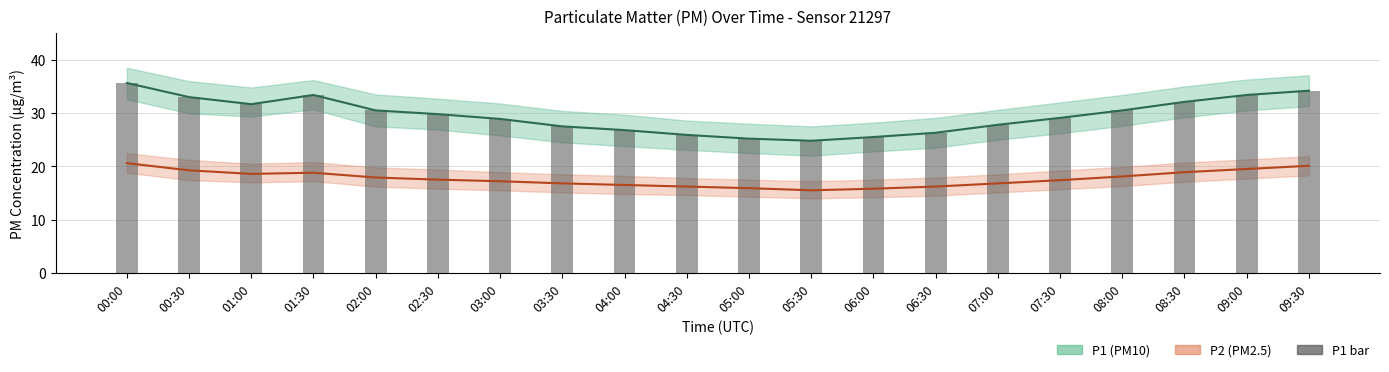

True or false: P1 (PM10) has a value of 9.6 at 03:30.

False